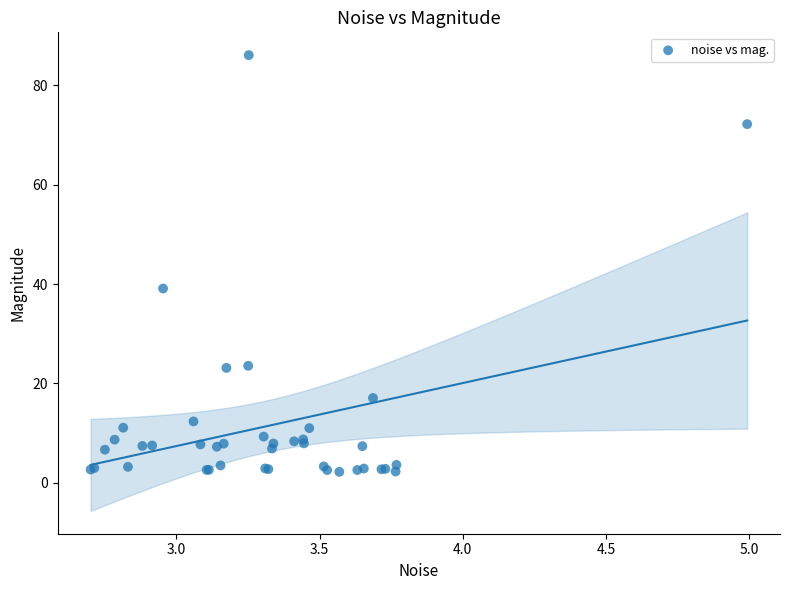

What Y value in the scatter plot is closest to 44?

39.1